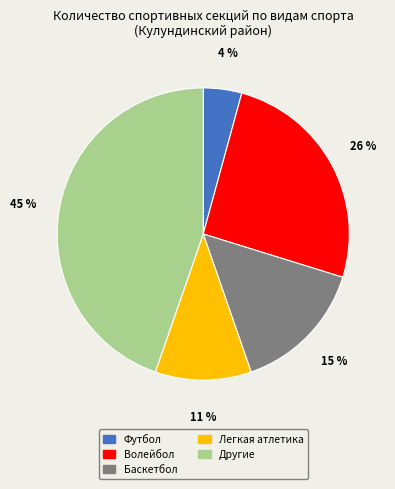

Combined, do Футбол and Волейбол account for over 50%?

No